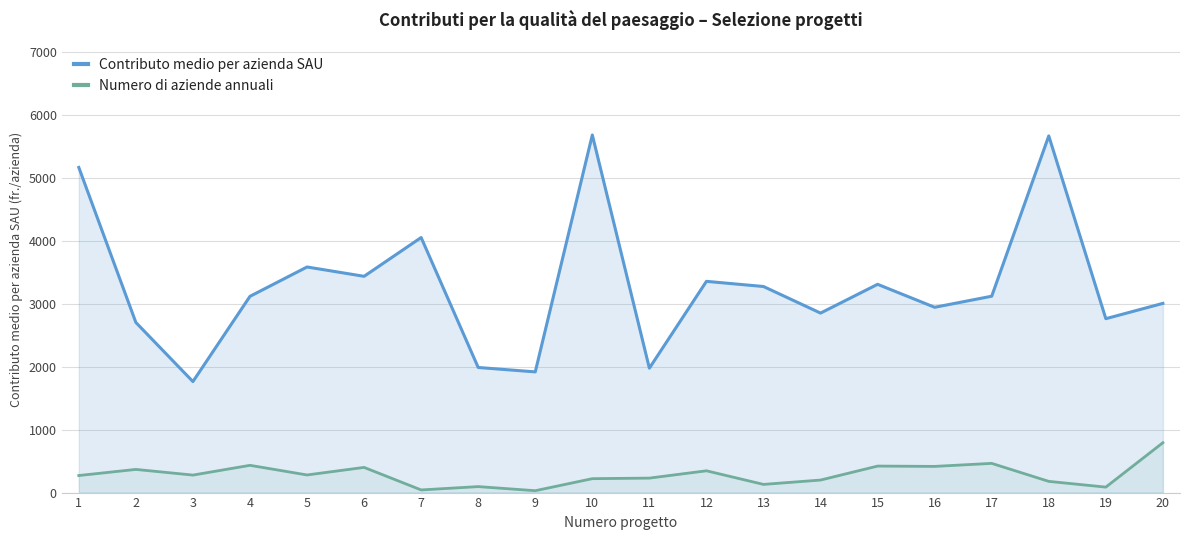

What is the difference between the maximum and minimum values in the Contributo medio per azienda SAU series?

3917